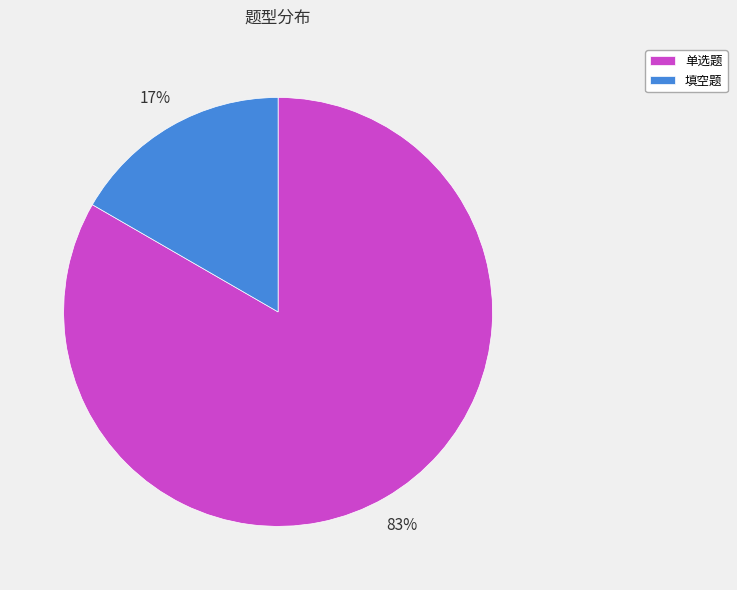

What percentage is the 填空题 slice, to the nearest percent?

17%